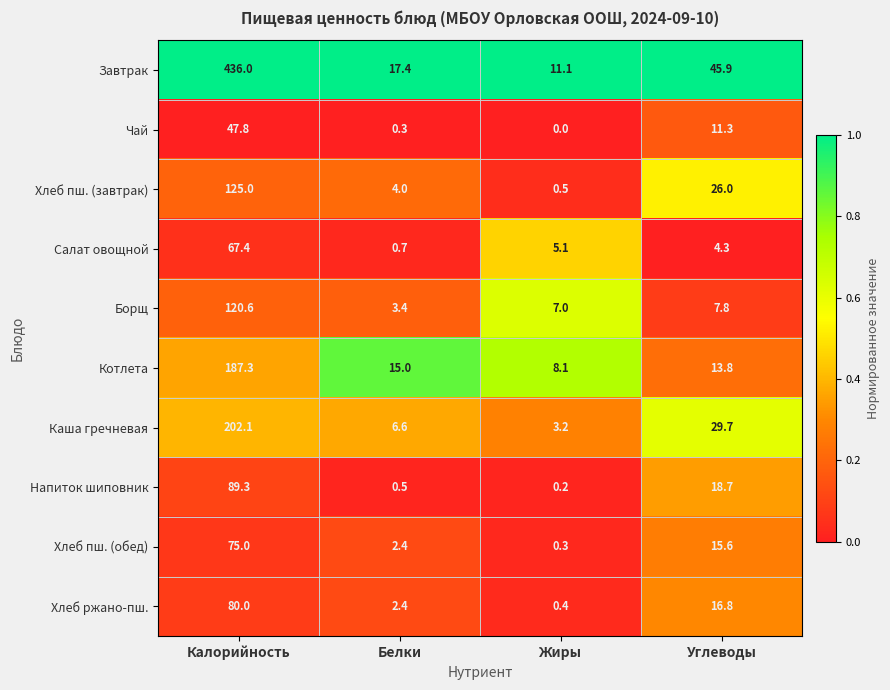

The value of Хлеб пш. (обед) at Калорийность is 75.0. True or false?

True